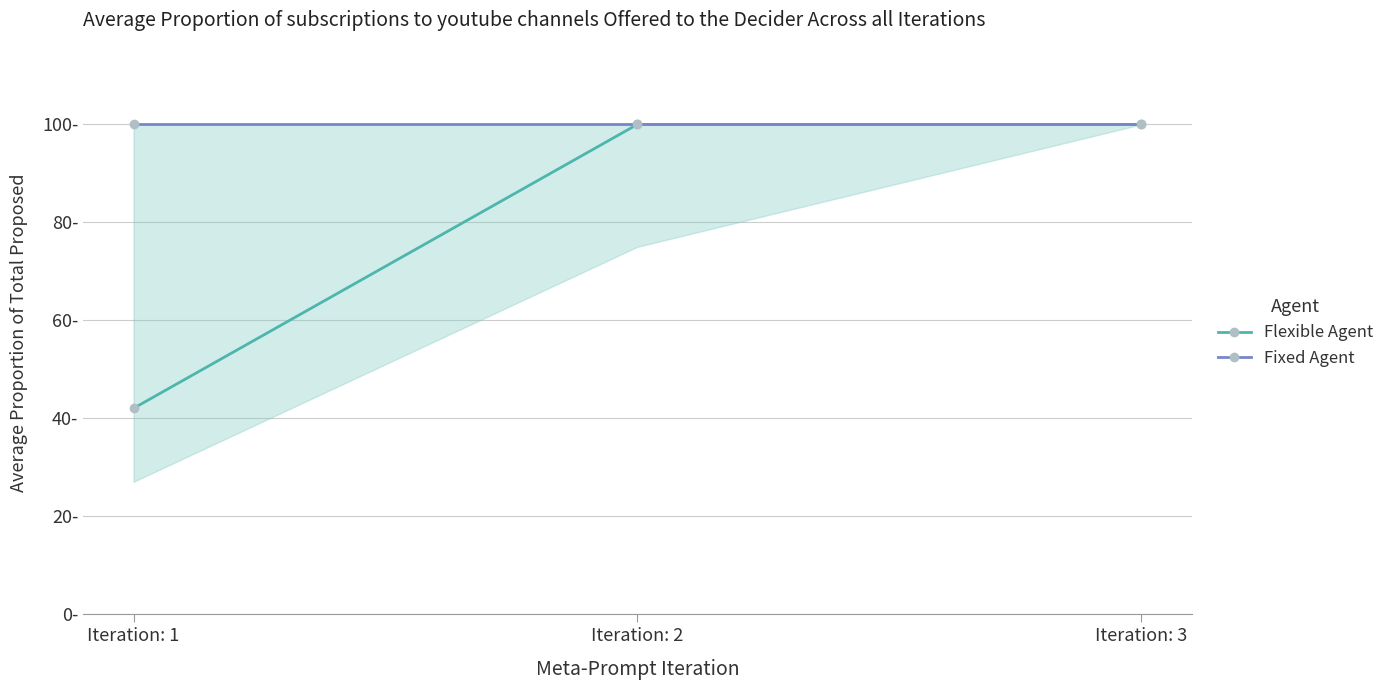

How many lines are shown in the chart?

2